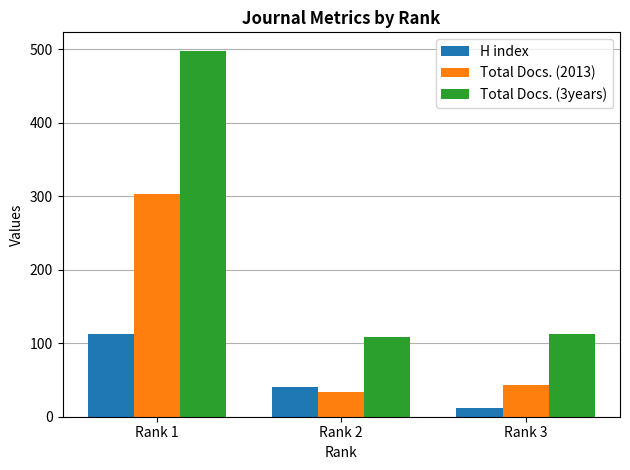

What is the spread (max minus min) of values at Rank 2?

75